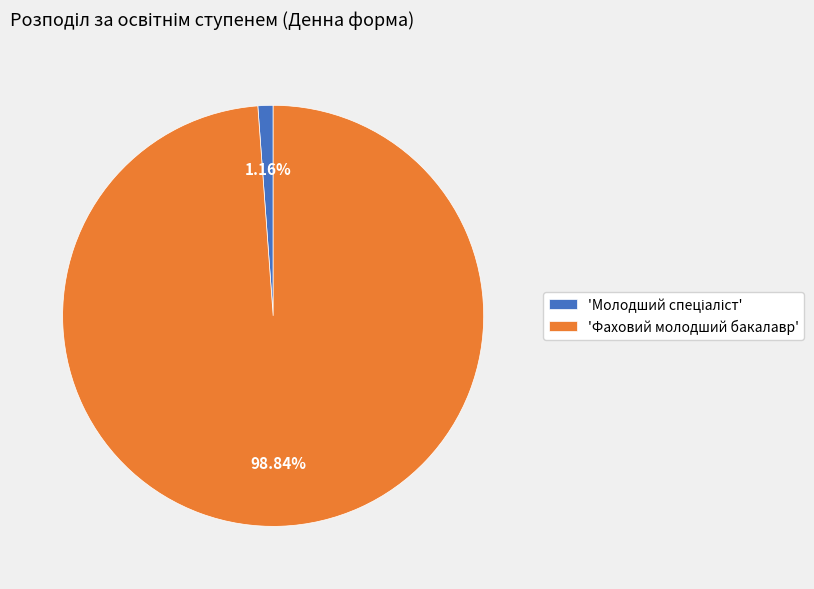

To the nearest percent, what is the difference between the largest and smallest slice percentages?

98%